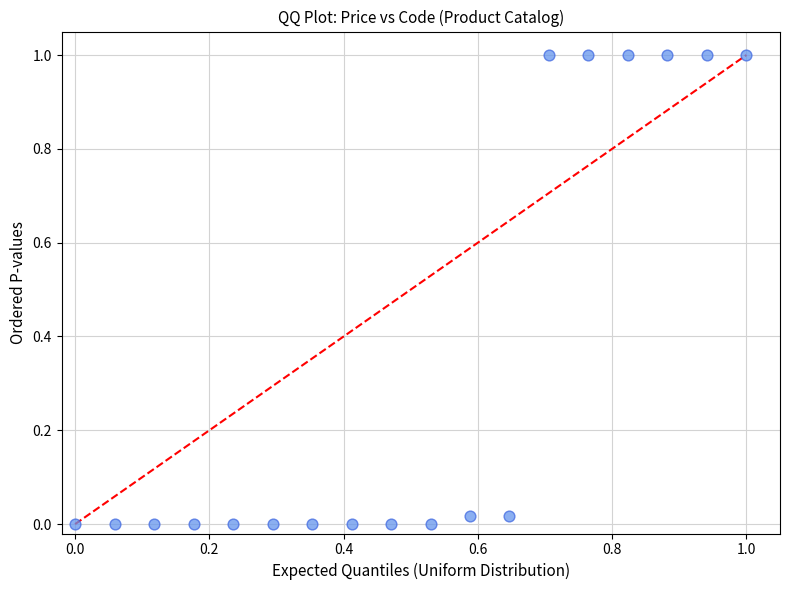

What is the range of Y values (max minus min)?

1.0